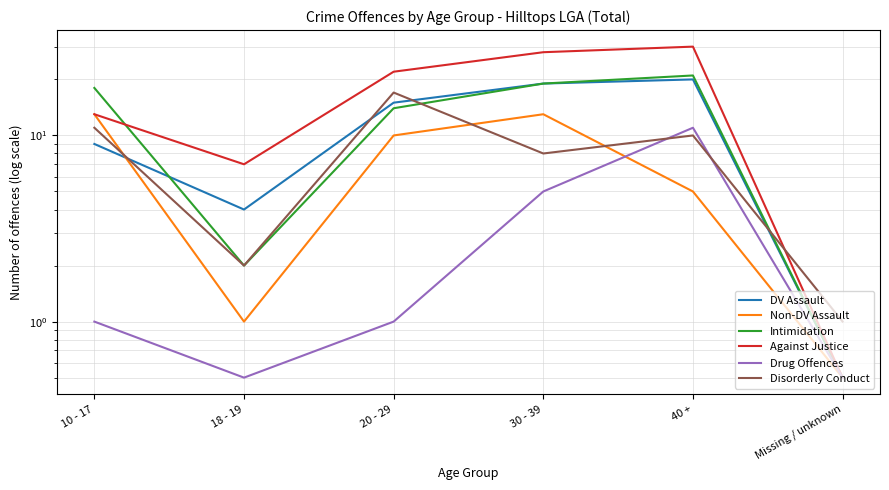

How many interior local valleys does the Against Justice series have?

1